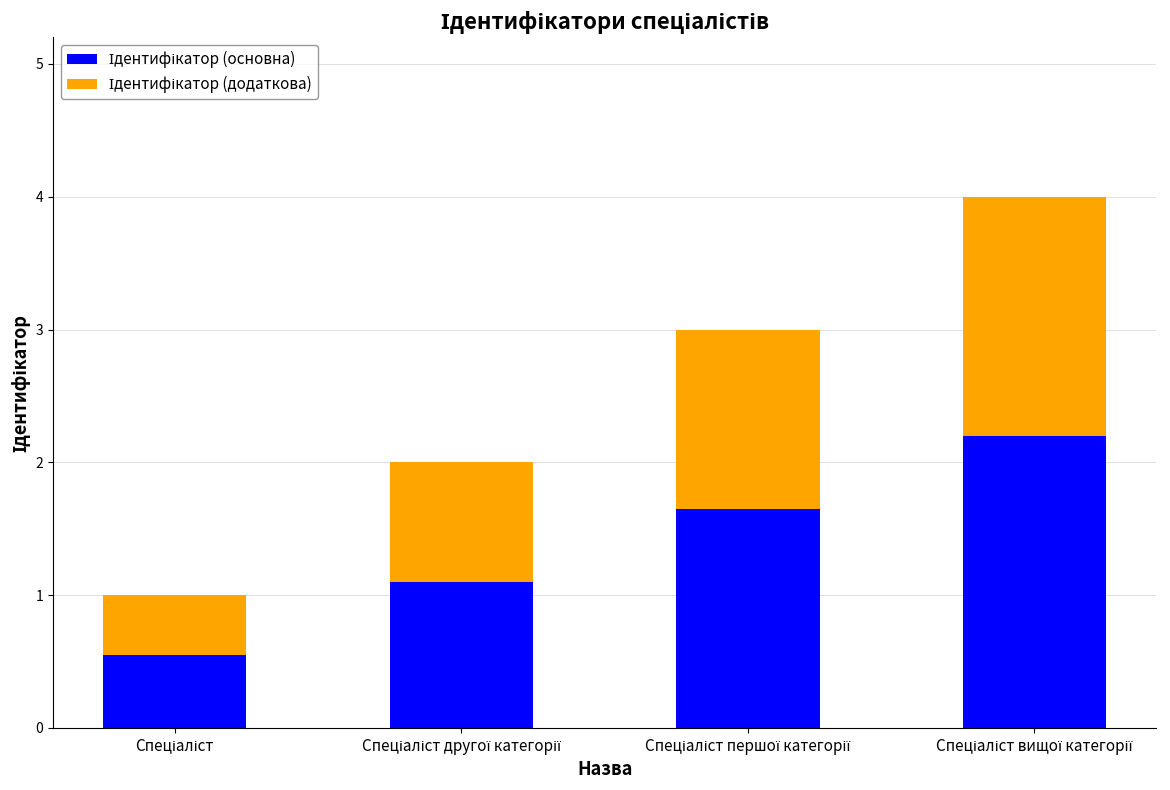

True or false: Ідентифікатор (додаткова) has a value of 0.4 at Спеціаліст.

True